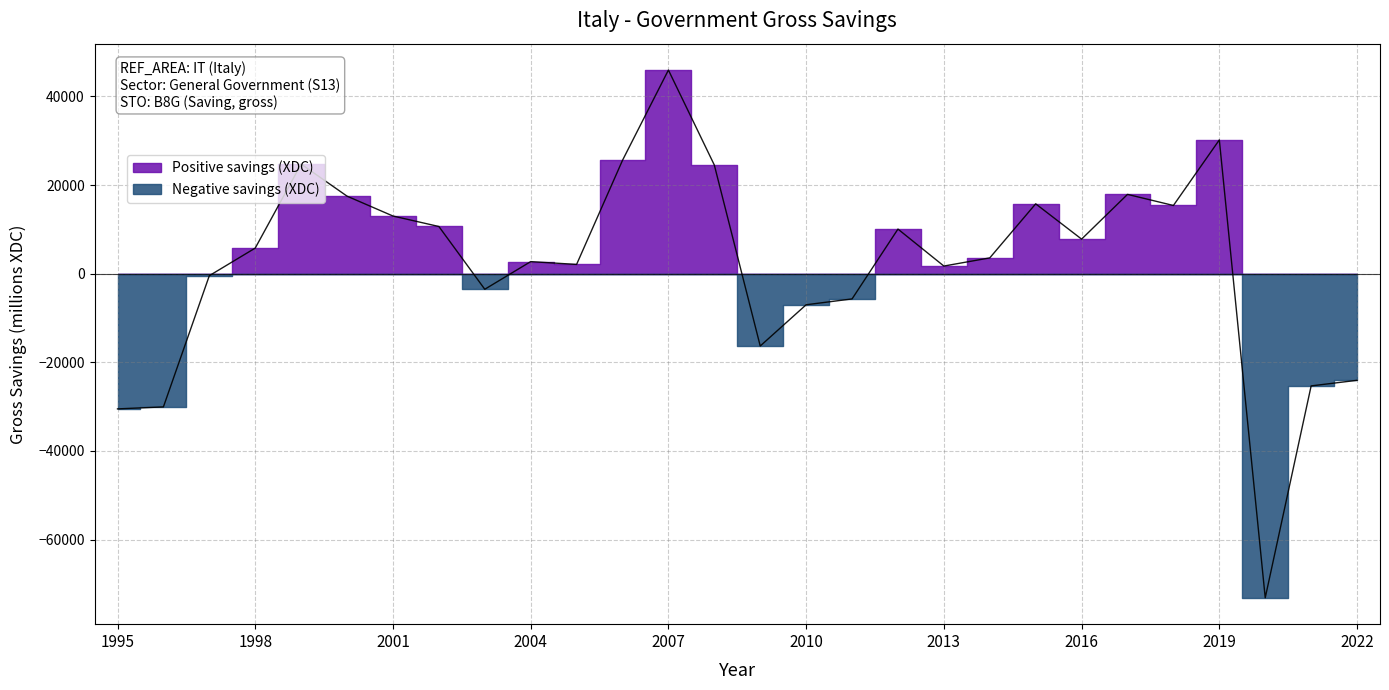

Which category has the lowest value across all series?

2020